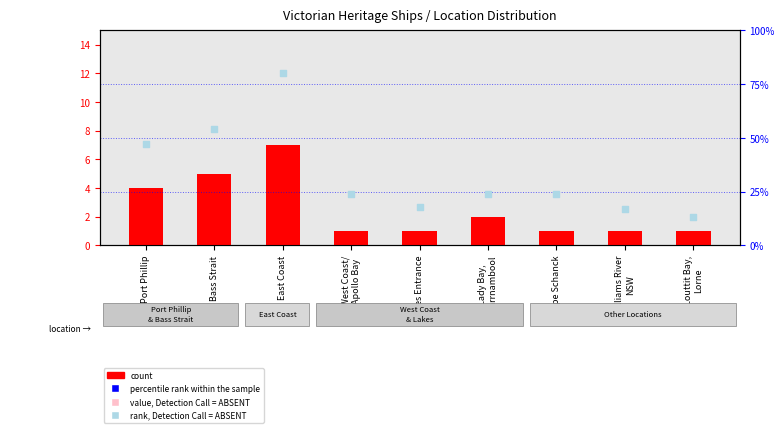

Which series contains the highest Y value?

percentile rank within the sample